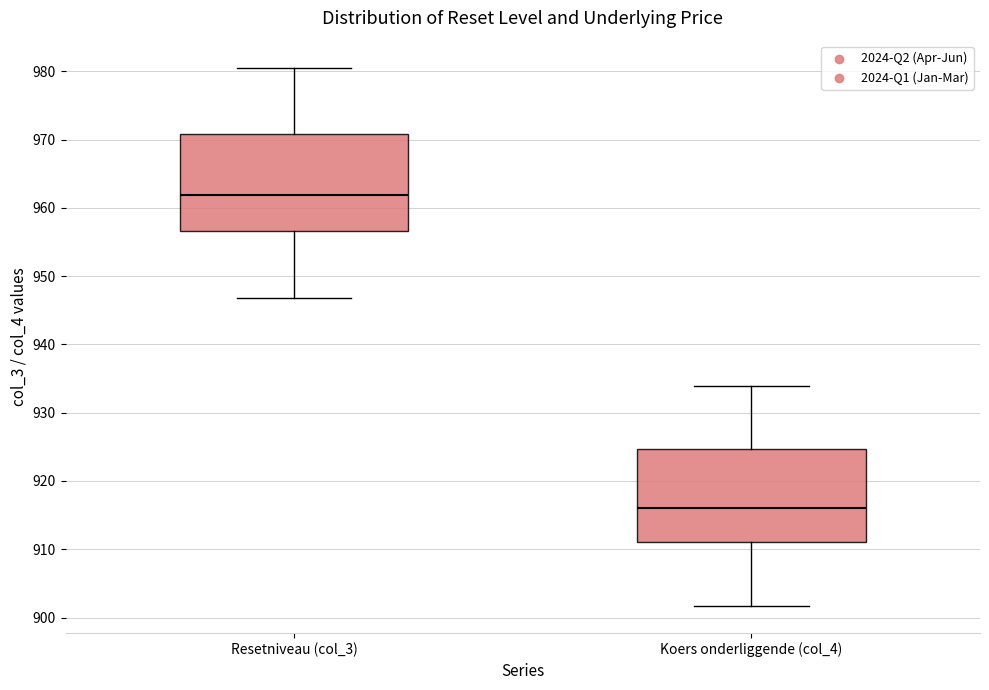

Reading left to right, read every box against the y-axis: the position of its median line, the range the box covers, and the ends of its whiskers. The values are not printed on the chart, so give them approximately, as read against the axis.

Resetniveau (col_3): median 962, box 957 to 971, whiskers 947 to 981
Koers onderliggende (col_4): median 916, box 911 to 925, whiskers 902 to 934